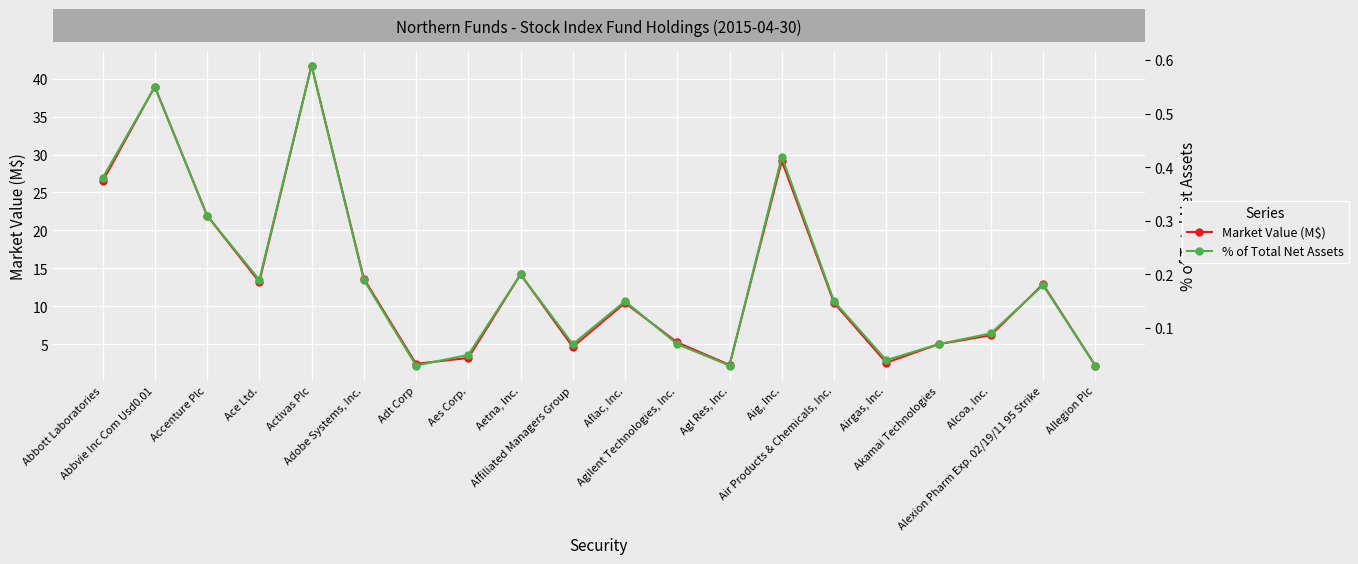

Reading left to right, list all the values displayed in this chart.

Market Value (M$): Abbott Laboratories=26.5	Abbvie Inc Com Usd0.01=38.9	Accenture Plc=22.0	Ace Ltd.=13.2	Activas Plc=41.7	Adobe Systems, Inc.=13.7	Adt Corp=2.4	Aes Corp.=3.2	Aetna, Inc.=14.2	Affiliated Managers Group=4.7	Aflac, Inc.=10.5	Agilent Technologies, Inc.=5.2	Agl Res, Inc.=2.3	Aig, Inc.=29.2	Air Products & Chemicals, Inc.=10.5	Airgas, Inc.=2.6	Akamai Technologies=5.0	Alcoa, Inc.=6.2	Alexion Pharm Exp. 02/19/11 95 Strike=12.9	Allegion Plc=2.2
% of Total Net Assets: Abbott Laboratories=0.4	Abbvie Inc Com Usd0.01=0.6	Accenture Plc=0.3	Ace Ltd.=0.2	Activas Plc=0.6	Adobe Systems, Inc.=0.2	Adt Corp=0.0	Aes Corp.=0.1	Aetna, Inc.=0.2	Affiliated Managers Group=0.1	Aflac, Inc.=0.1	Agilent Technologies, Inc.=0.1	Agl Res, Inc.=0.0	Aig, Inc.=0.4	Air Products & Chemicals, Inc.=0.1	Airgas, Inc.=0.0	Akamai Technologies=0.1	Alcoa, Inc.=0.1	Alexion Pharm Exp. 02/19/11 95 Strike=0.2	Allegion Plc=0.0